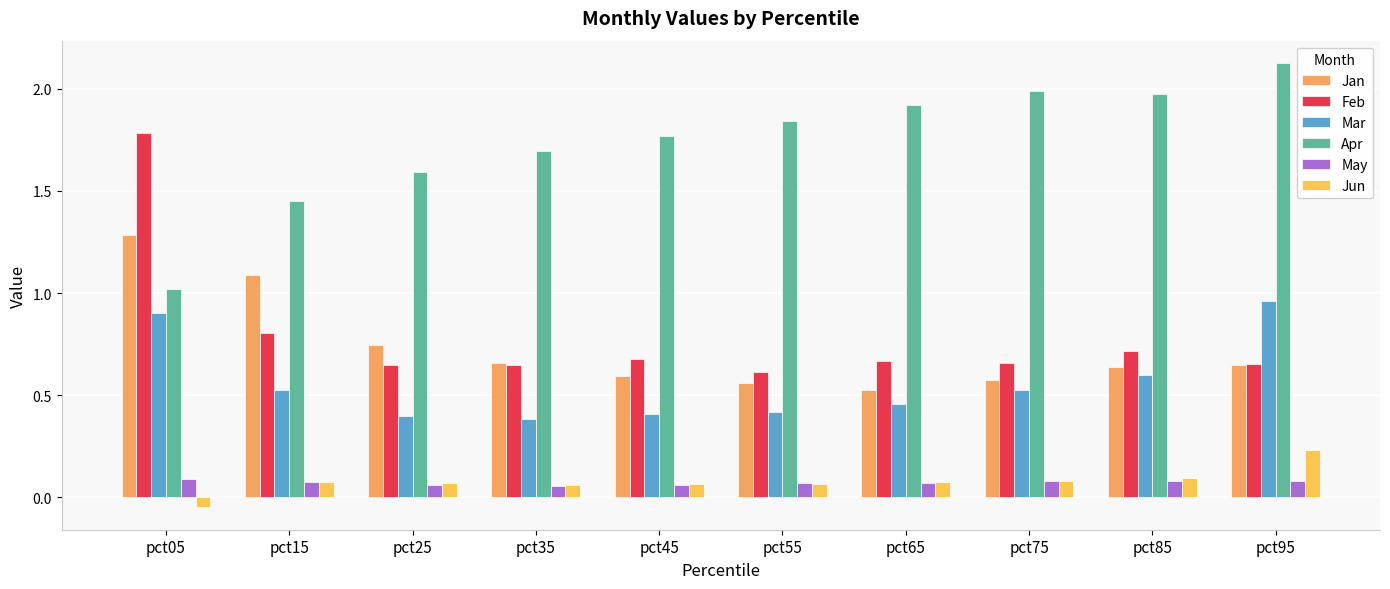

What is the difference between the maximum and minimum values in the Jan series?

0.8